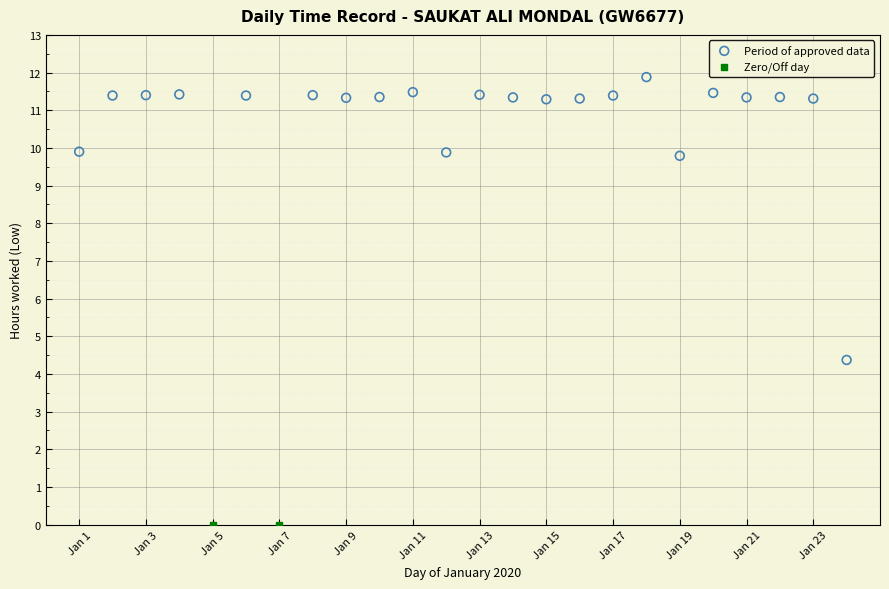

What are all the series names shown in the legend?

Period of approved data, Zero/Off day